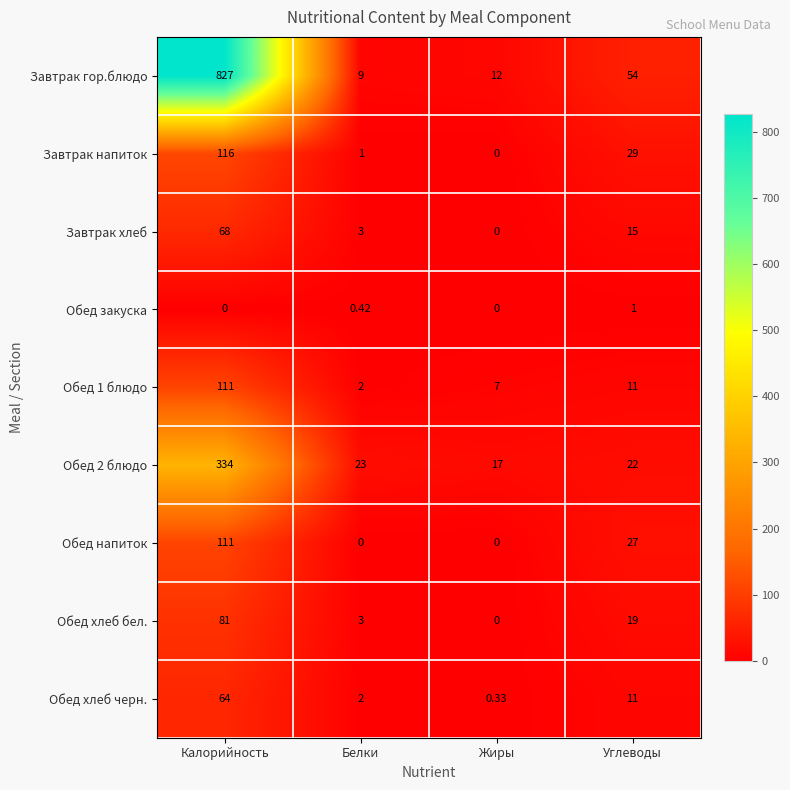

What is the total value across all series at Белки?

43.4